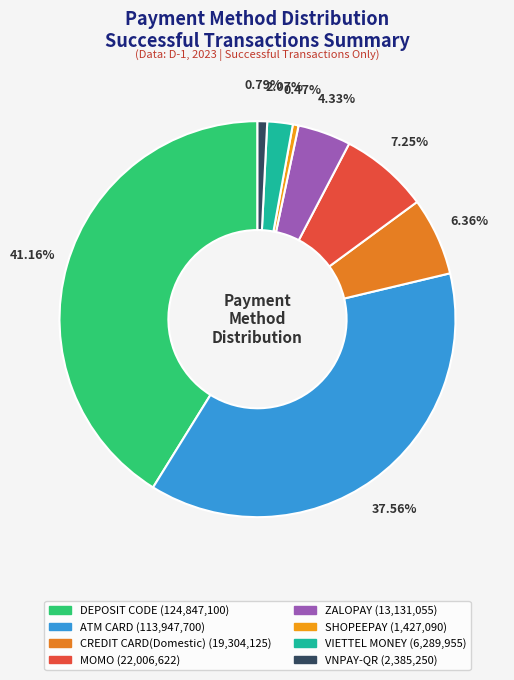

To the nearest percent, what is the difference between the largest and smallest slice percentages?

41%